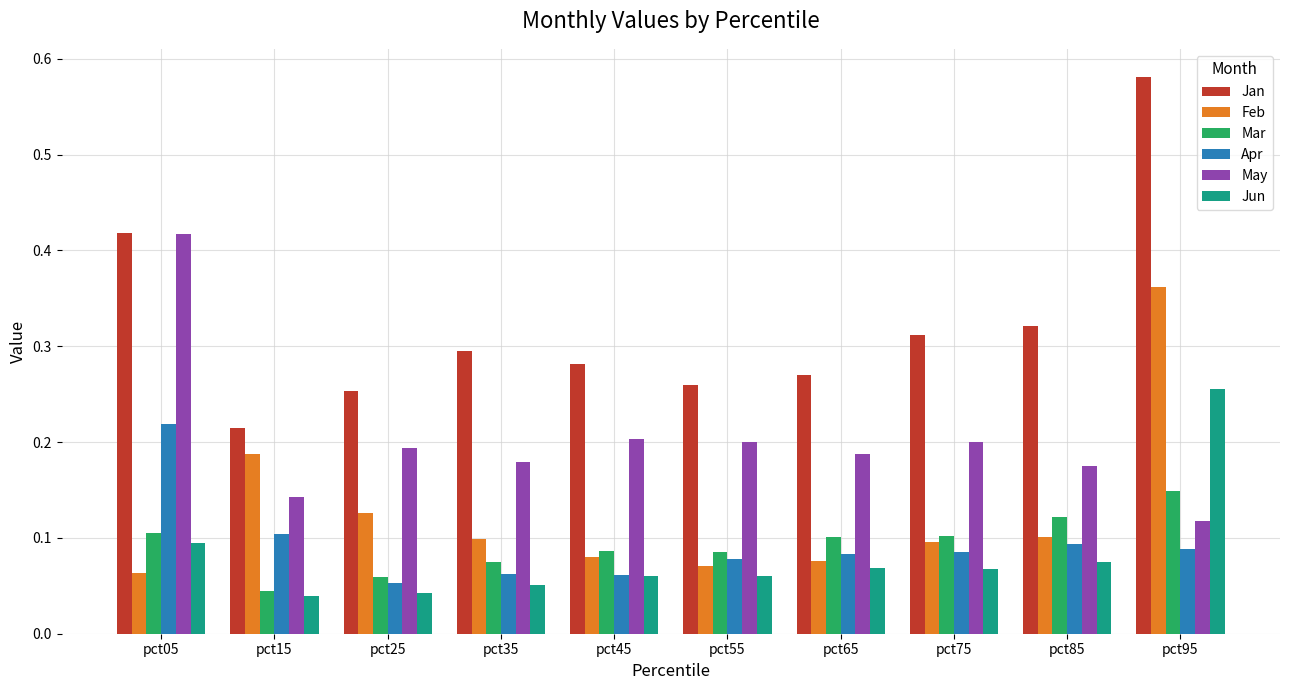

Are the bars horizontal?

No